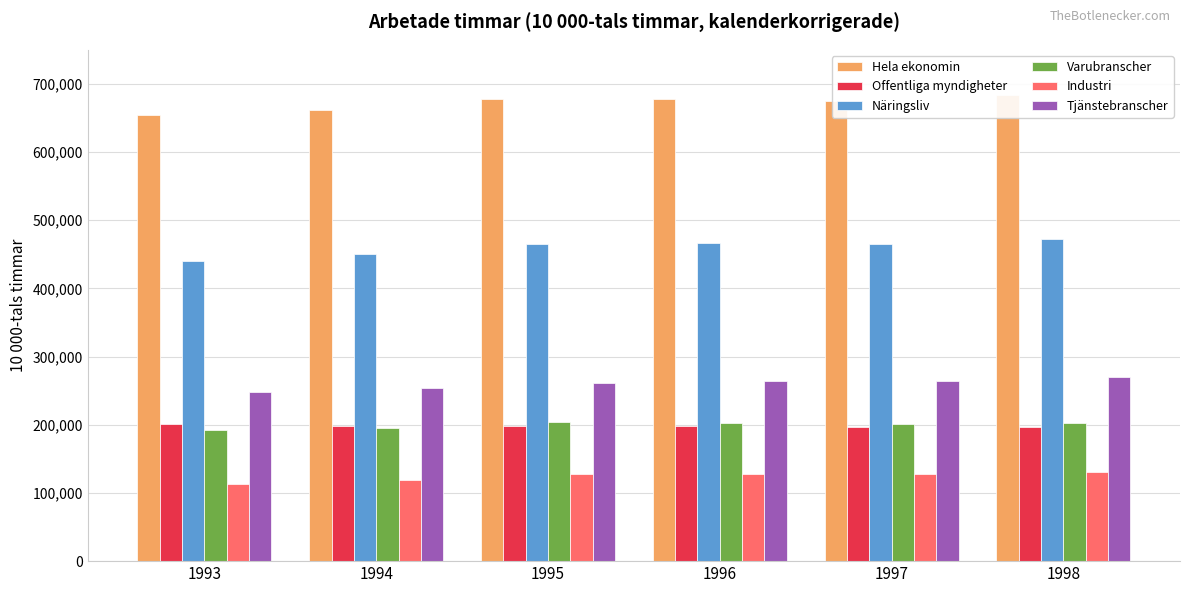

Which has a higher value, 1995 or 1993?

1995